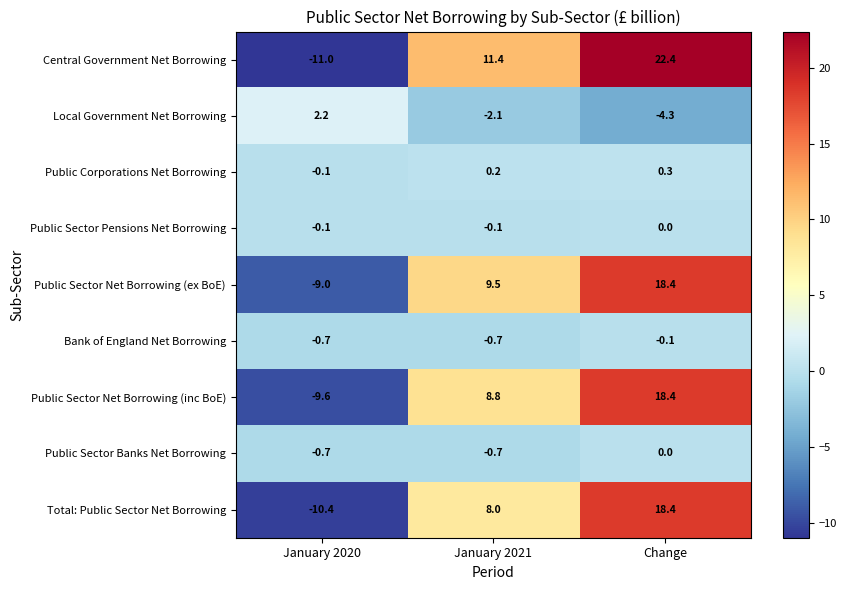

At which category is the sum across all series the highest?

Change